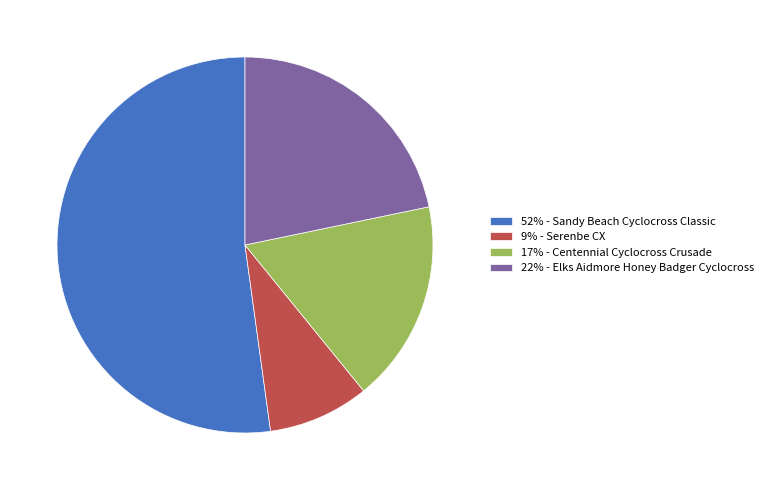

True or false: 52% - Sandy Beach Cyclocross Classic accounts for 43% of the total.

False